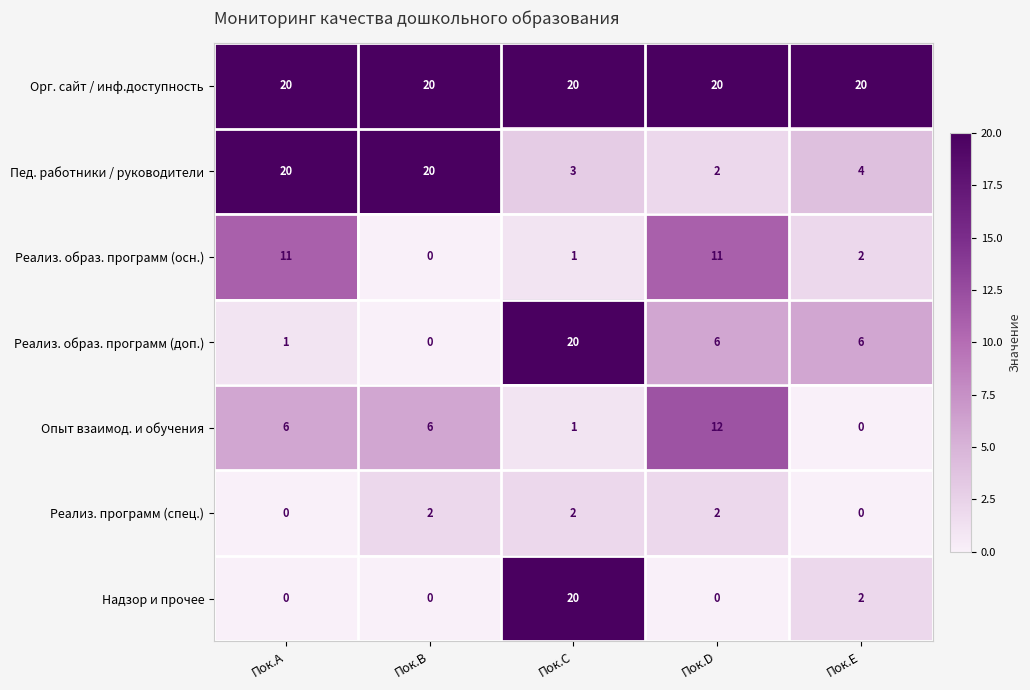

What is the total value across all series at Пок.C?

67